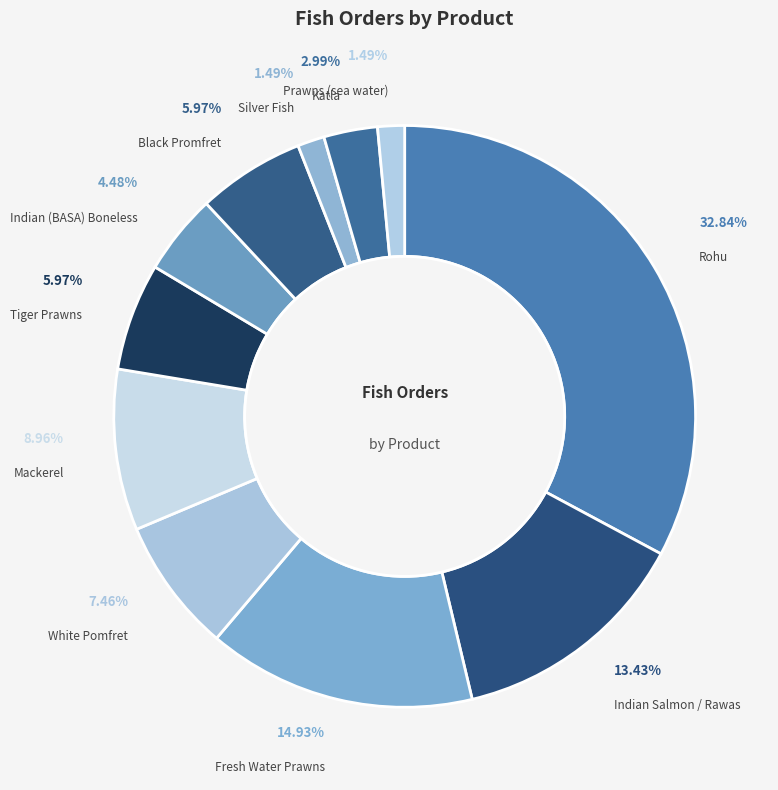

Is it true that White Pomfret is 7% of the pie?

True